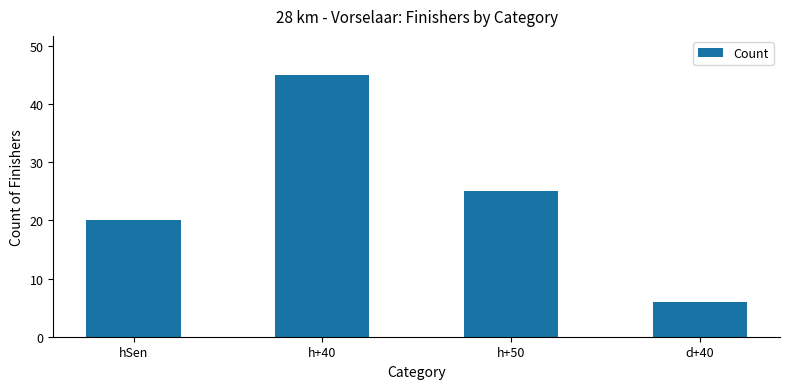

Where does the data first go above 25?

h+40